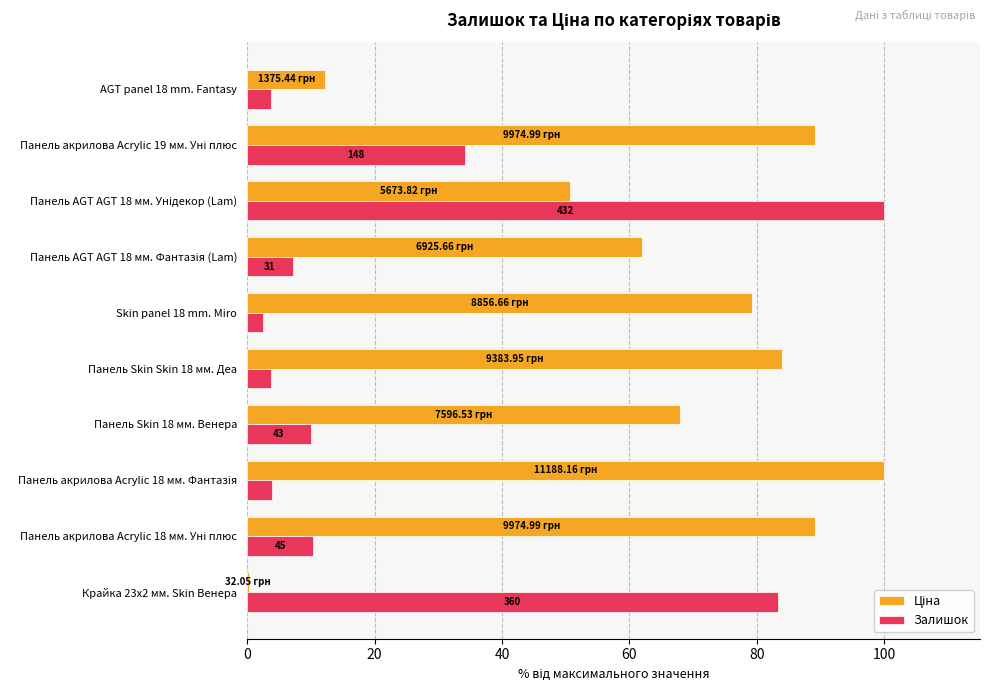

What is the sum of all Залишок values?

259.0